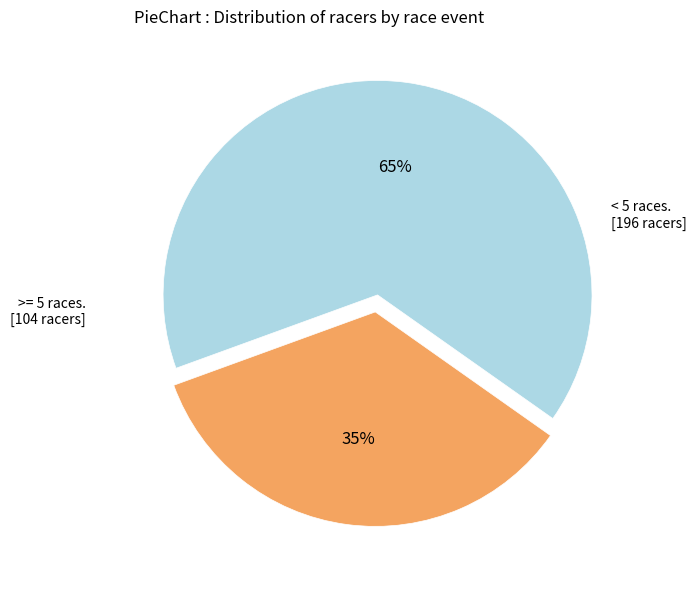

Is there a majority slice in this chart?

Yes